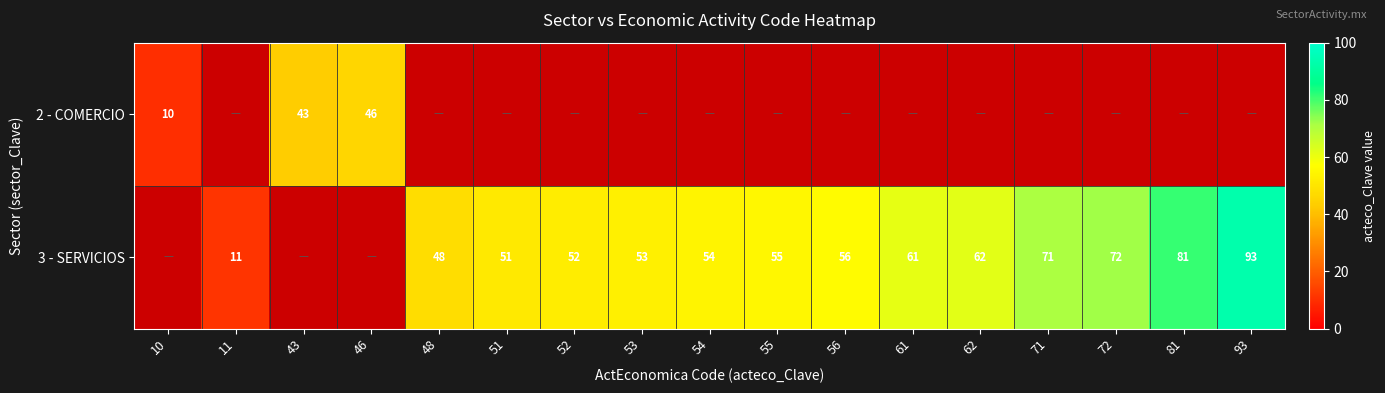

Is it true that 3 - SERVICIOS equals 78.6 at 48?

False